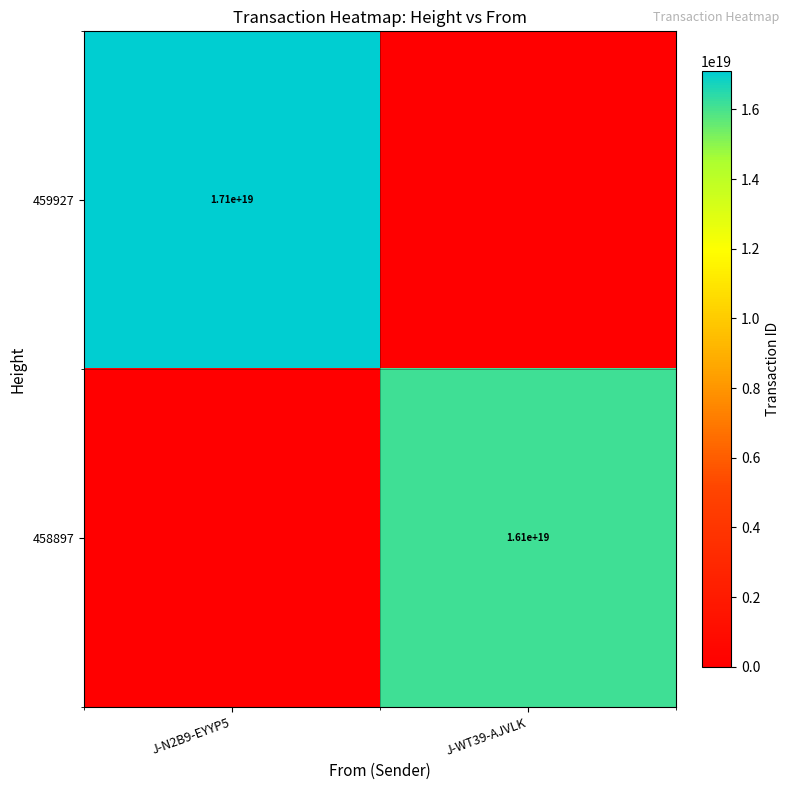

Is it true that 458897 equals 5617403900888240128 at J-WT39-AJVLK?

False